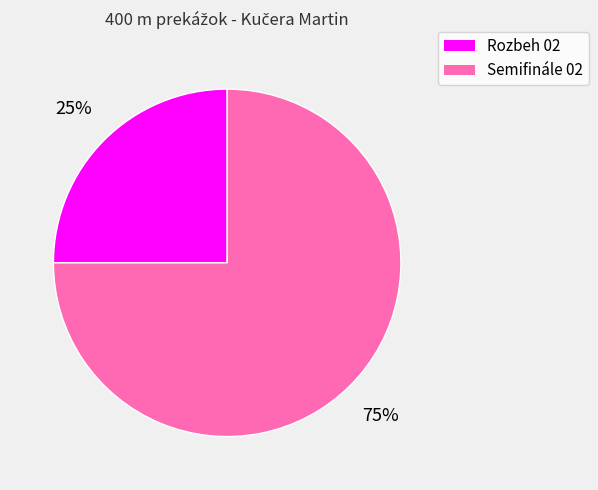

Which category has the smallest portion of the pie?

Rozbeh 02